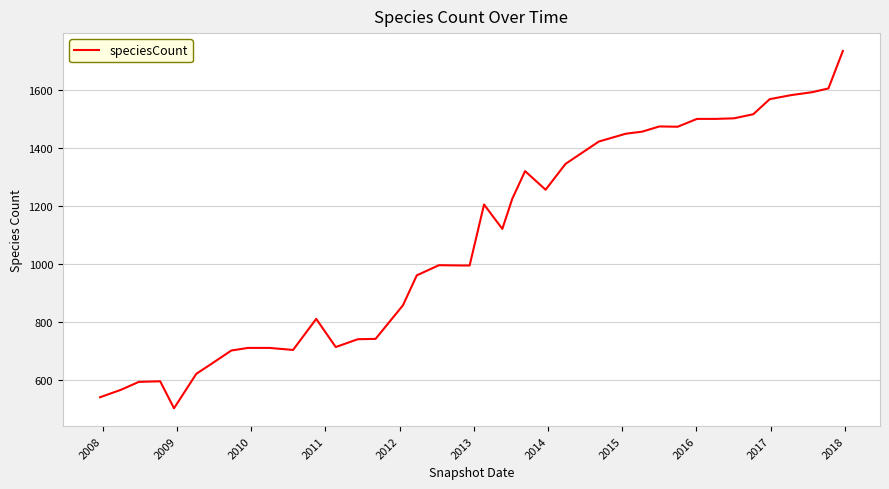

What is the minimum value shown in the chart?

503